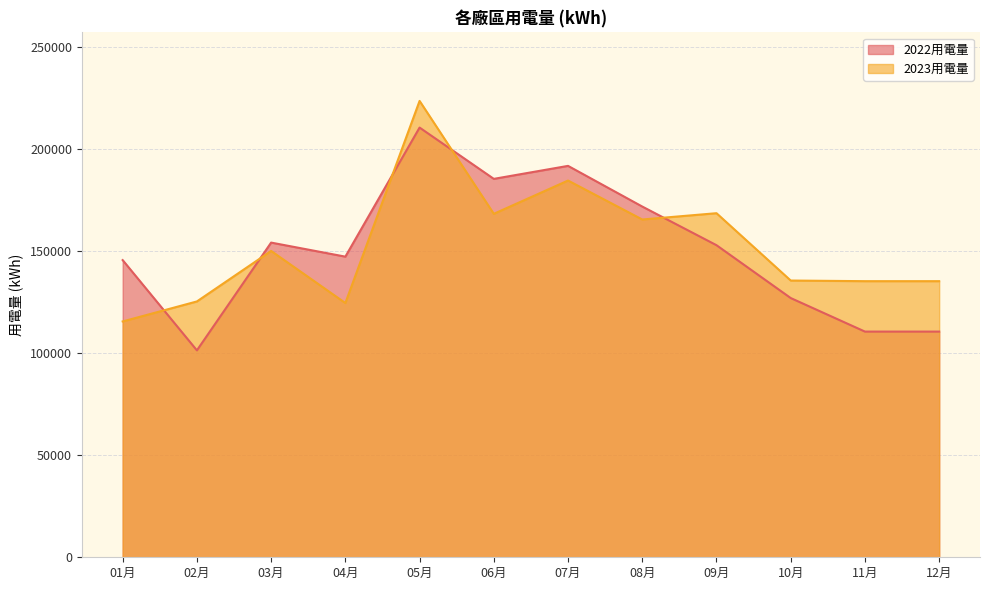

What is the label of the 8th point from the left?

08月